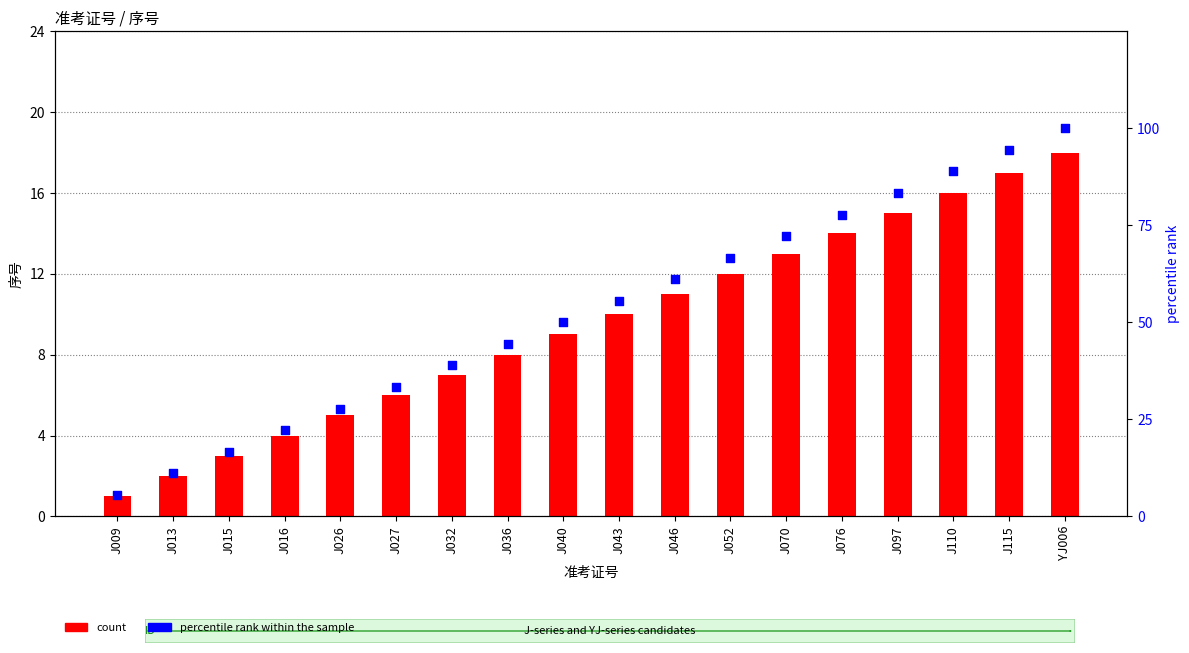

Which series reaches the minimum Y coordinate?

count